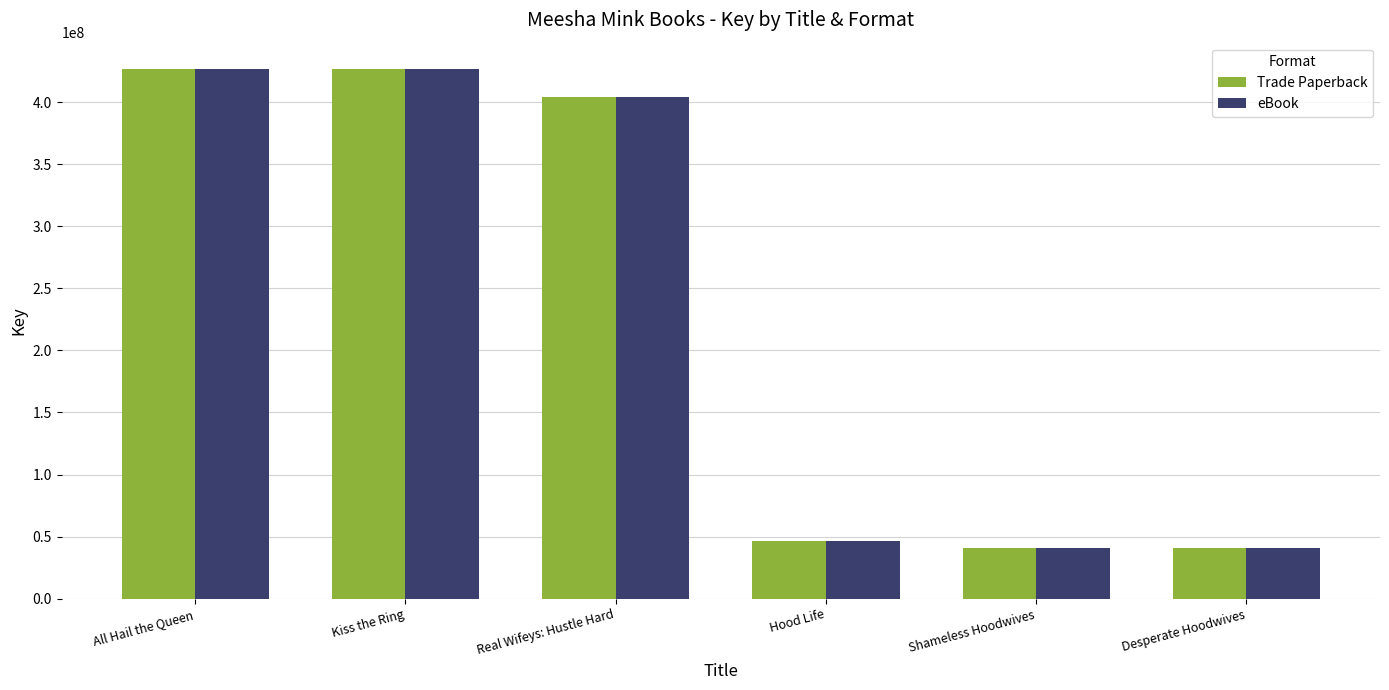

What is the highest value of the eBook series?

426667191